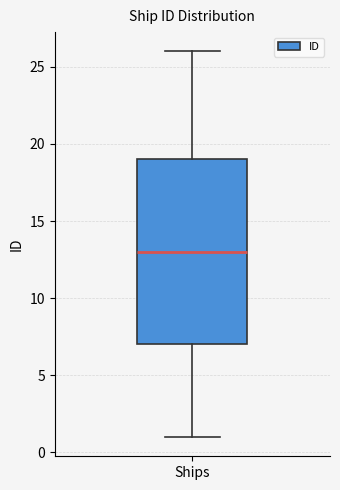

Read this box plot against the y-axis: the position of the median line, the range covered by the box, and the ends of both whiskers. The values are not printed on the chart, so give them approximately, as read against the axis.

median 13, box 7 to 19, whiskers 1 to 26